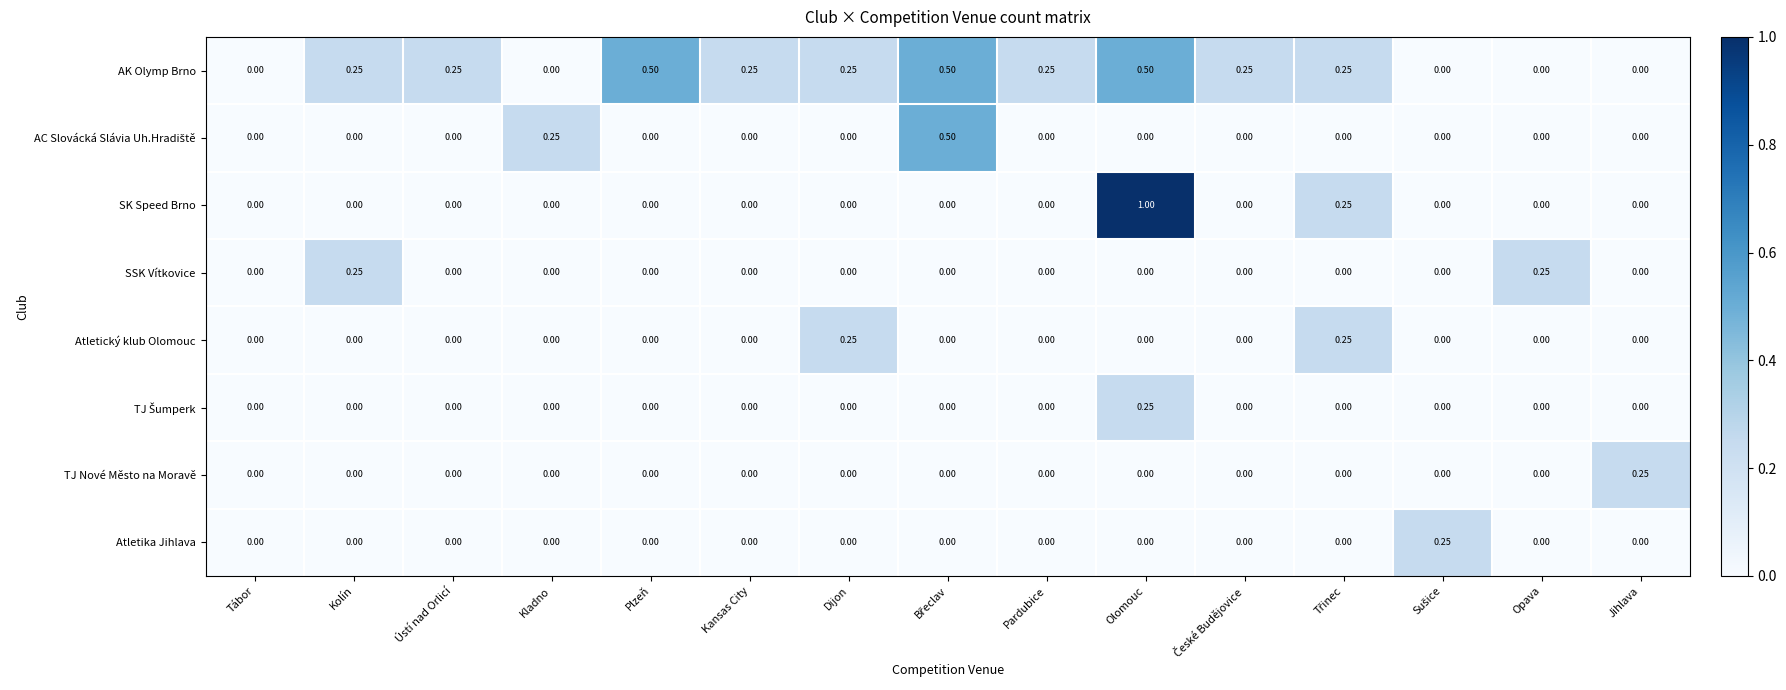

What is the greatest value displayed?

1.0